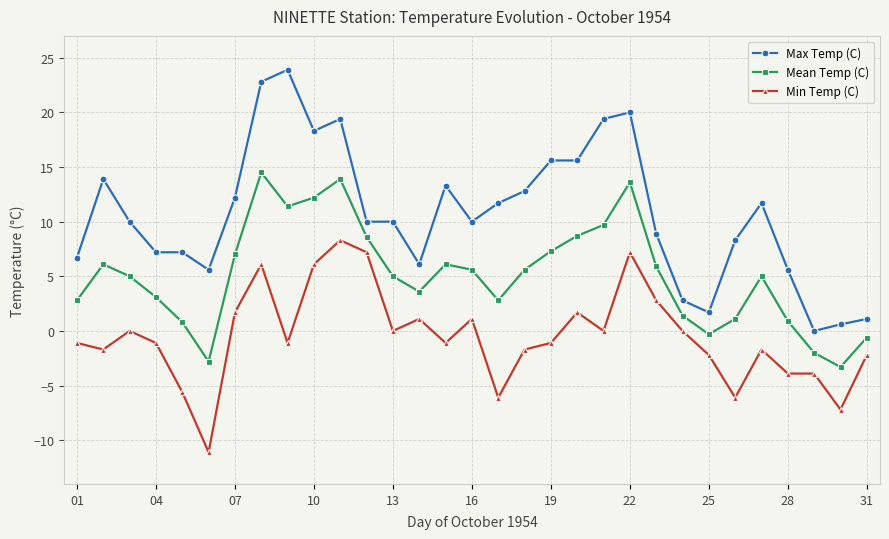

List the series in order of their peak value, lowest first.

Min Temp (C), Mean Temp (C), Max Temp (C)